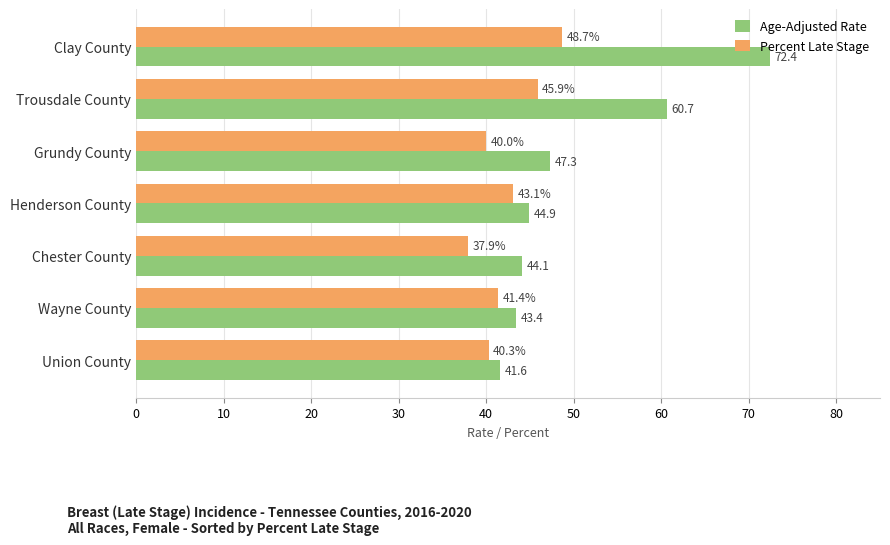

What is the sum of the Age-Adjusted Rate values at Grundy County and Trousdale County?

108.0